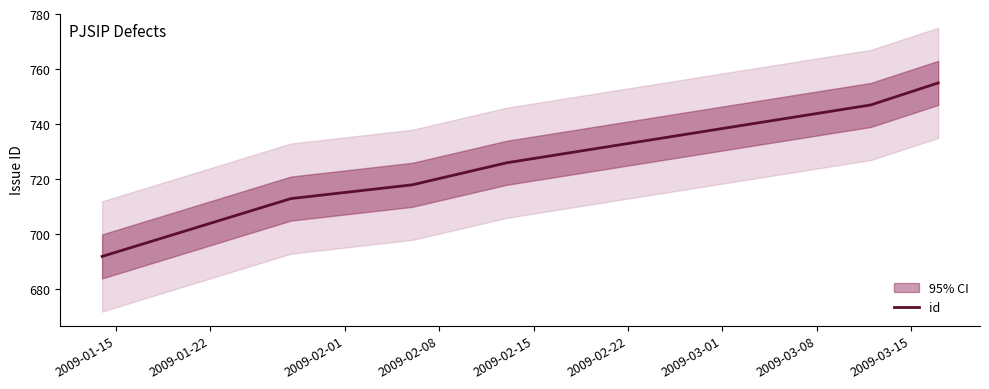

Reading left to right, what are all the values shown in this chart?

692	713	718	726	747	755